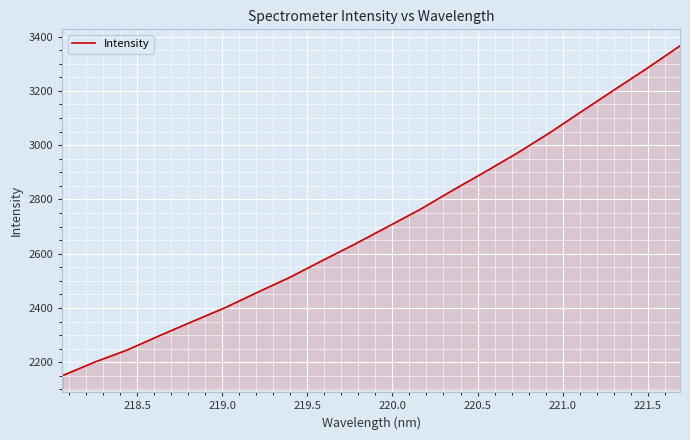

True or false: there are more than 2 points higher than both neighbors.

False